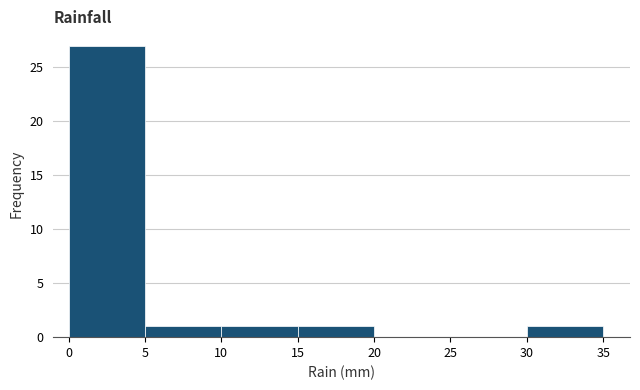

How tall is the bar that spans 0 to 5 on the x-axis? The values are not printed on the chart, so give them approximately, as read against the axis.

27